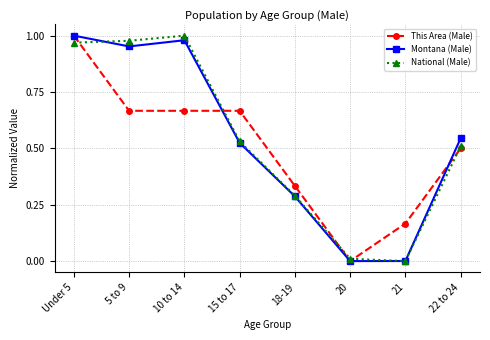

What is the sum of all National (Male) values?

4.3